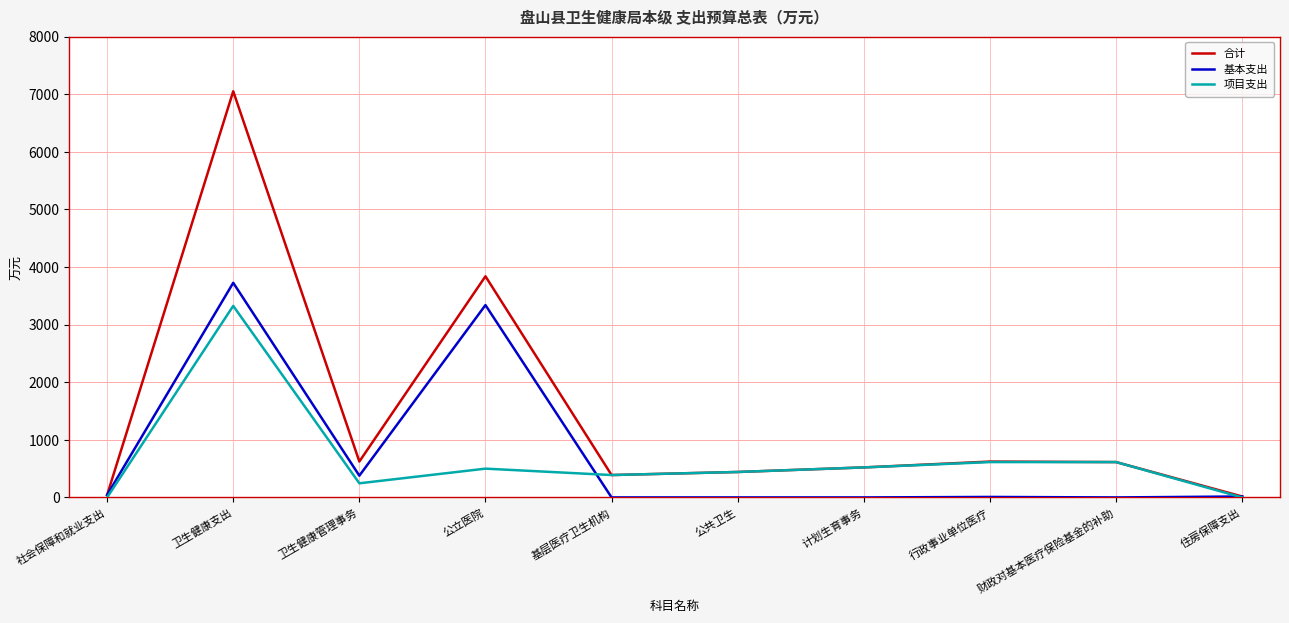

Which label corresponds to the largest value in the chart?

卫生健康支出